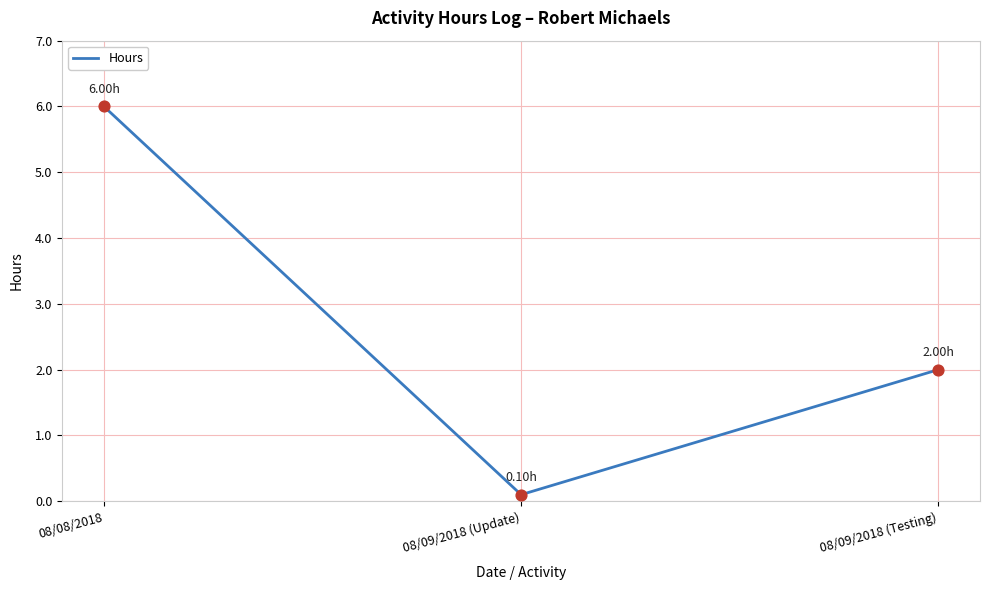

Approximately how many times larger is the value at 08/09/2018 (Testing) compared to 08/08/2018?

0.3